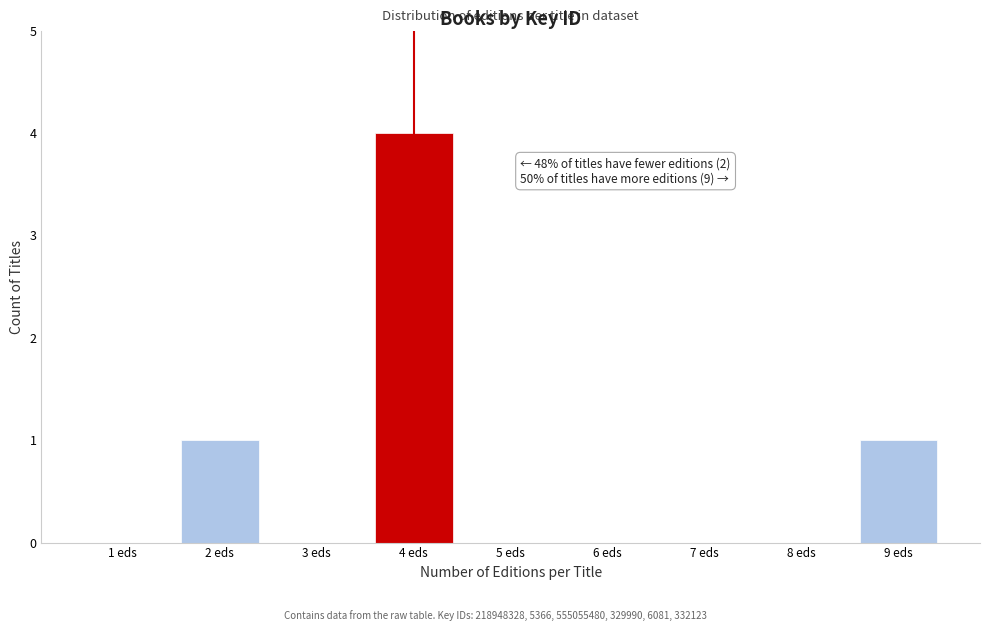

Reading right to left, list all the values displayed in this chart.

9 eds=1	8 eds=0	7 eds=0	6 eds=0	5 eds=0	4 eds=4	3 eds=0	2 eds=1	1 eds=0